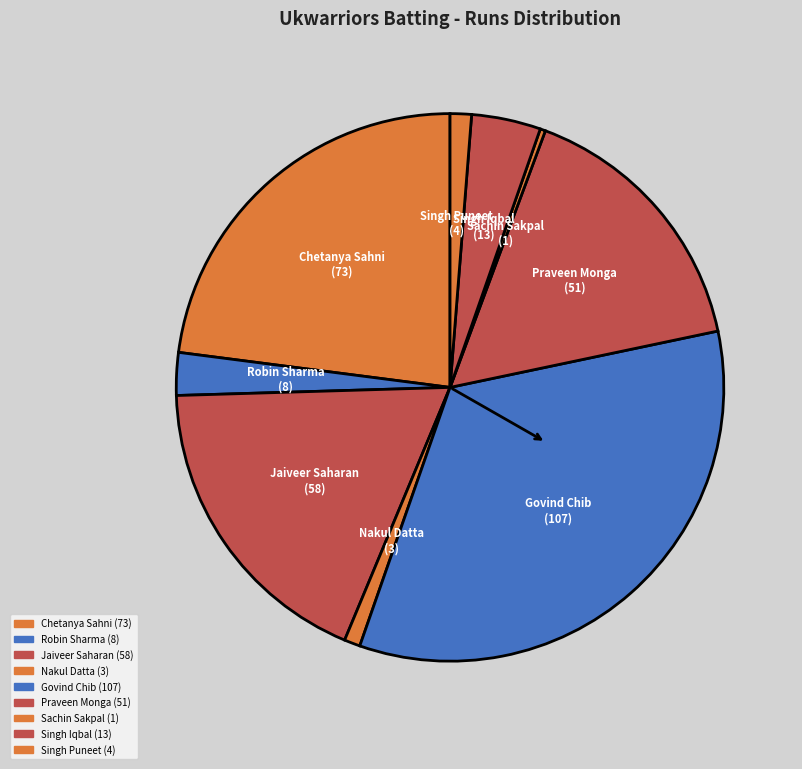

Count the number of slices in the pie.

9